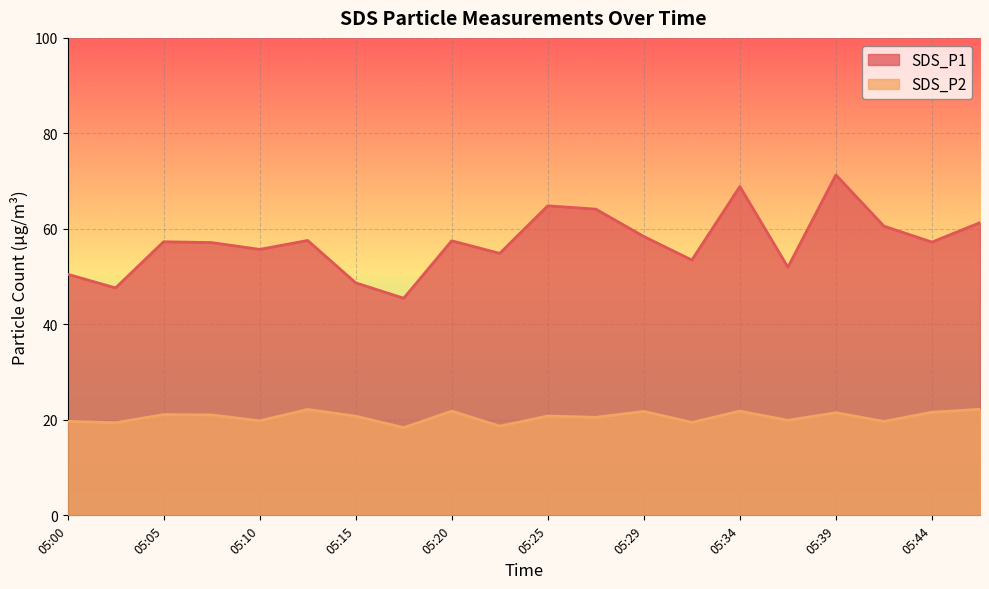

What is the spread (max minus min) of values at 05:00?

30.8